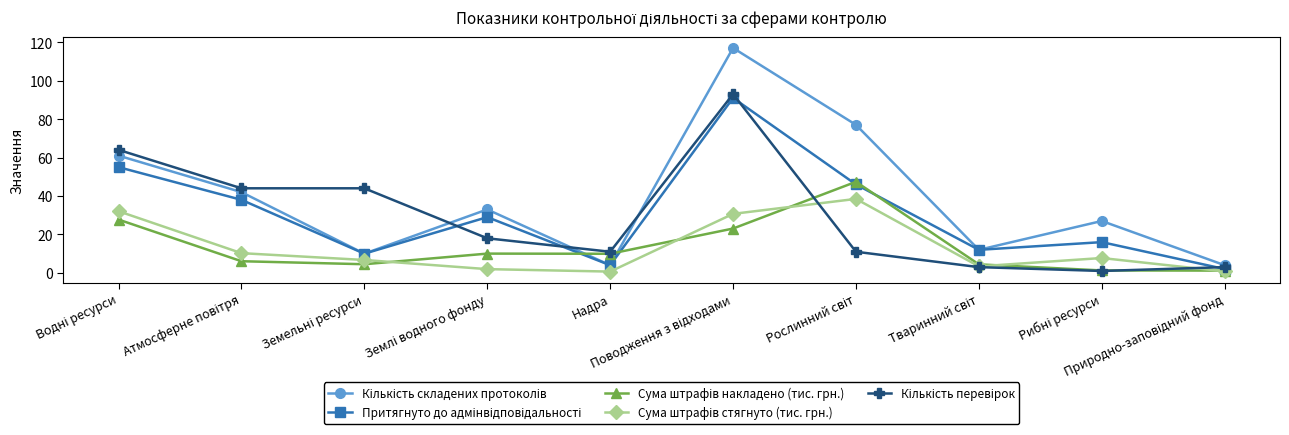

Count the number of data series in this chart.

5